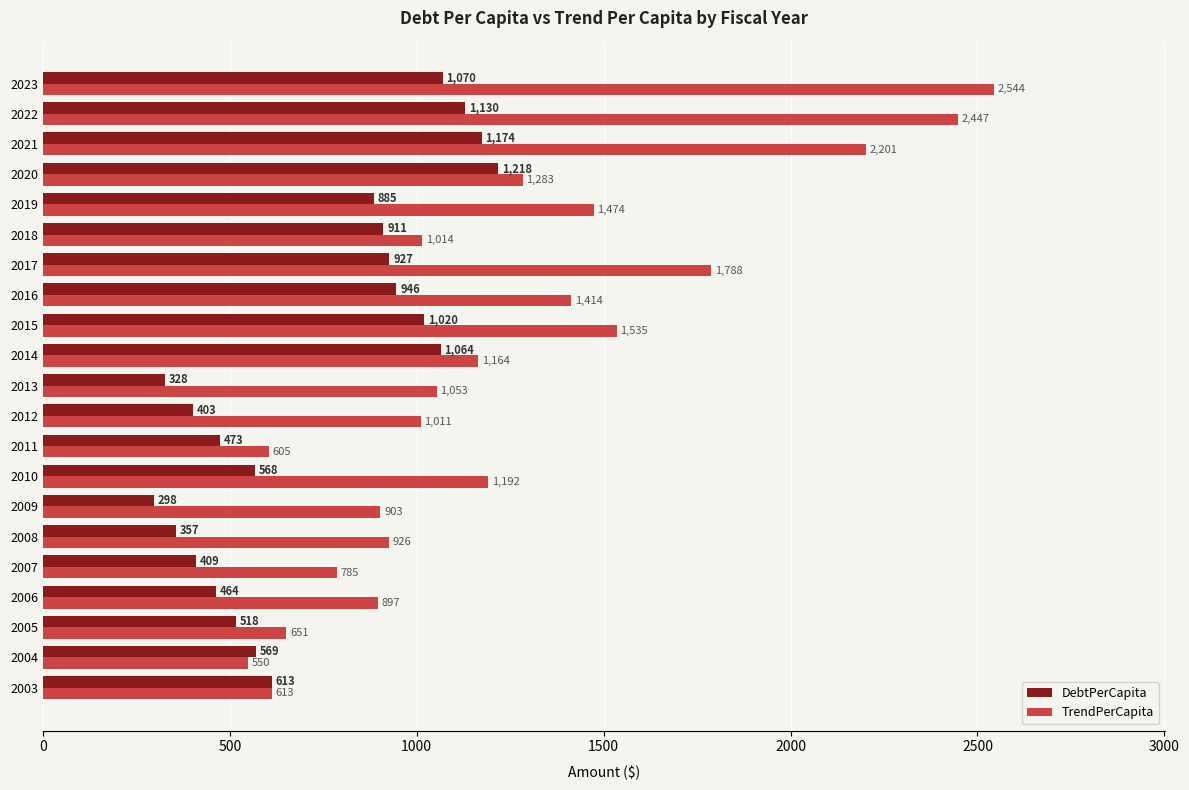

At which category is the sum across all series the highest?

2023